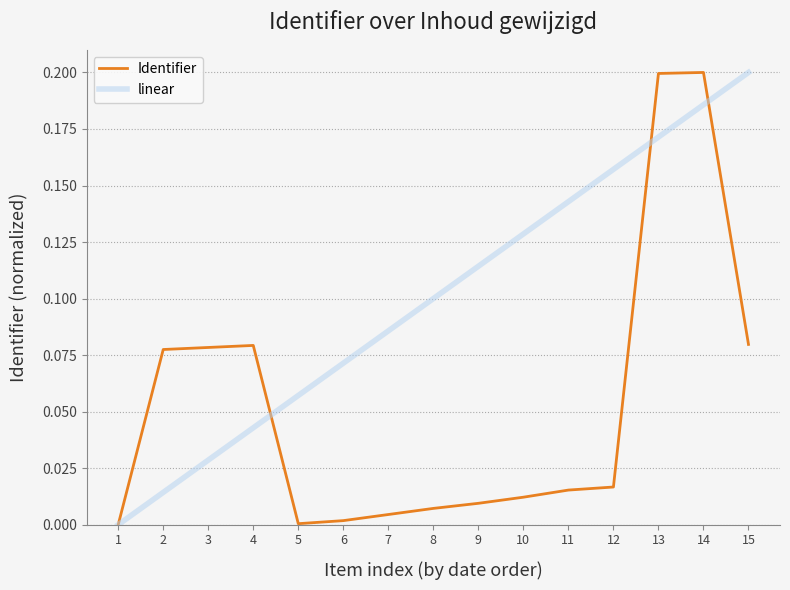

How many series are shown in this chart?

2